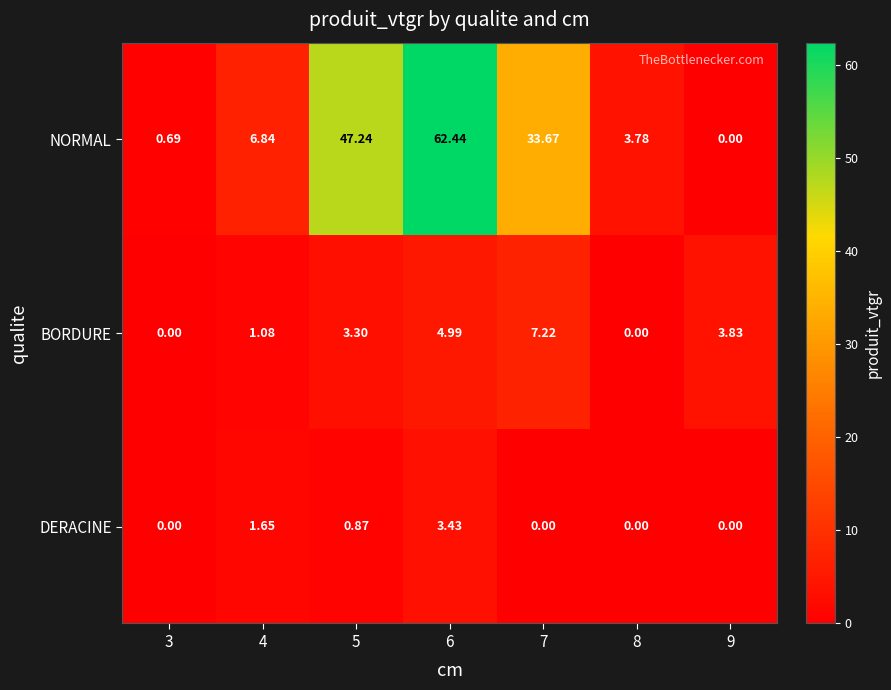

At which category is the sum across all series the highest?

6